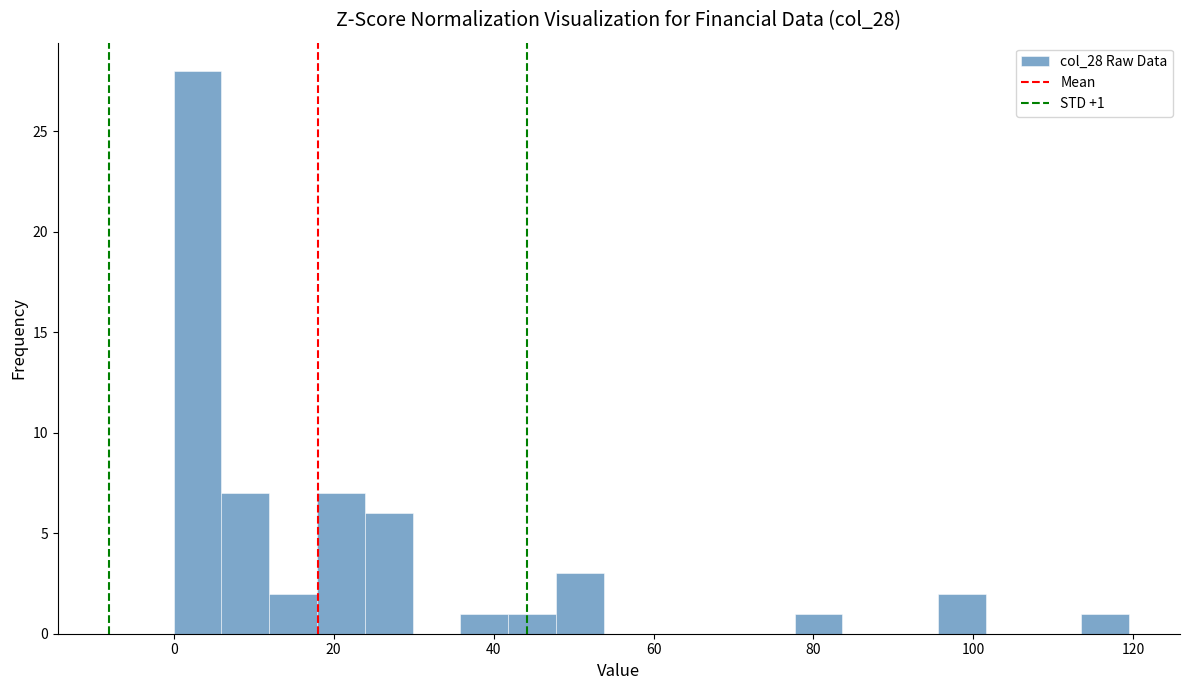

Around what value on the x-axis is the tallest bar? Give the approximate position of its centre, as read against the axis.

2